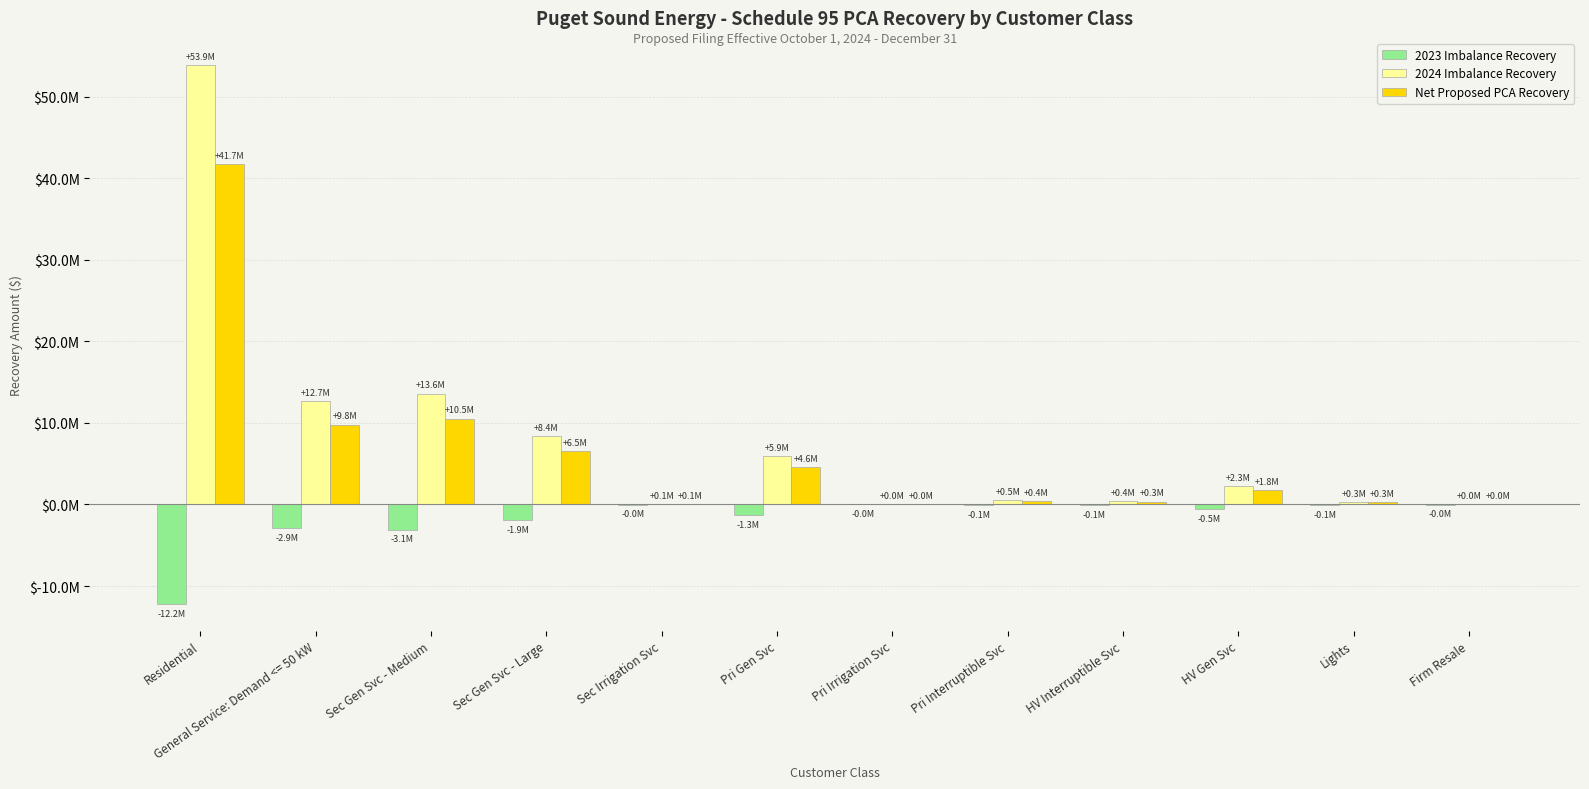

Rank the series by their maximum value, from highest to lowest.

2024 Imbalance Recovery, Net Proposed PCA Recovery, 2023 Imbalance Recovery